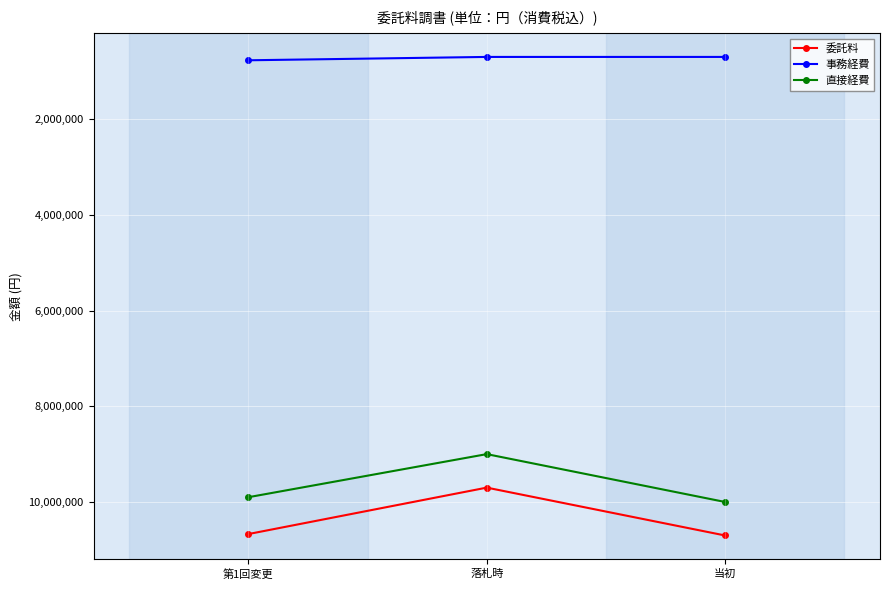

Rank the categories by 直接経費 value from lowest to highest.

落札時, 第1回変更, 当初